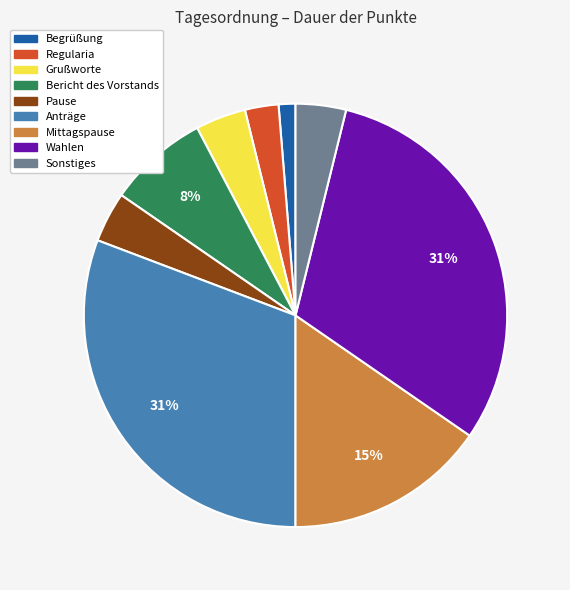

To the nearest percent, what is the average slice percentage?

11%